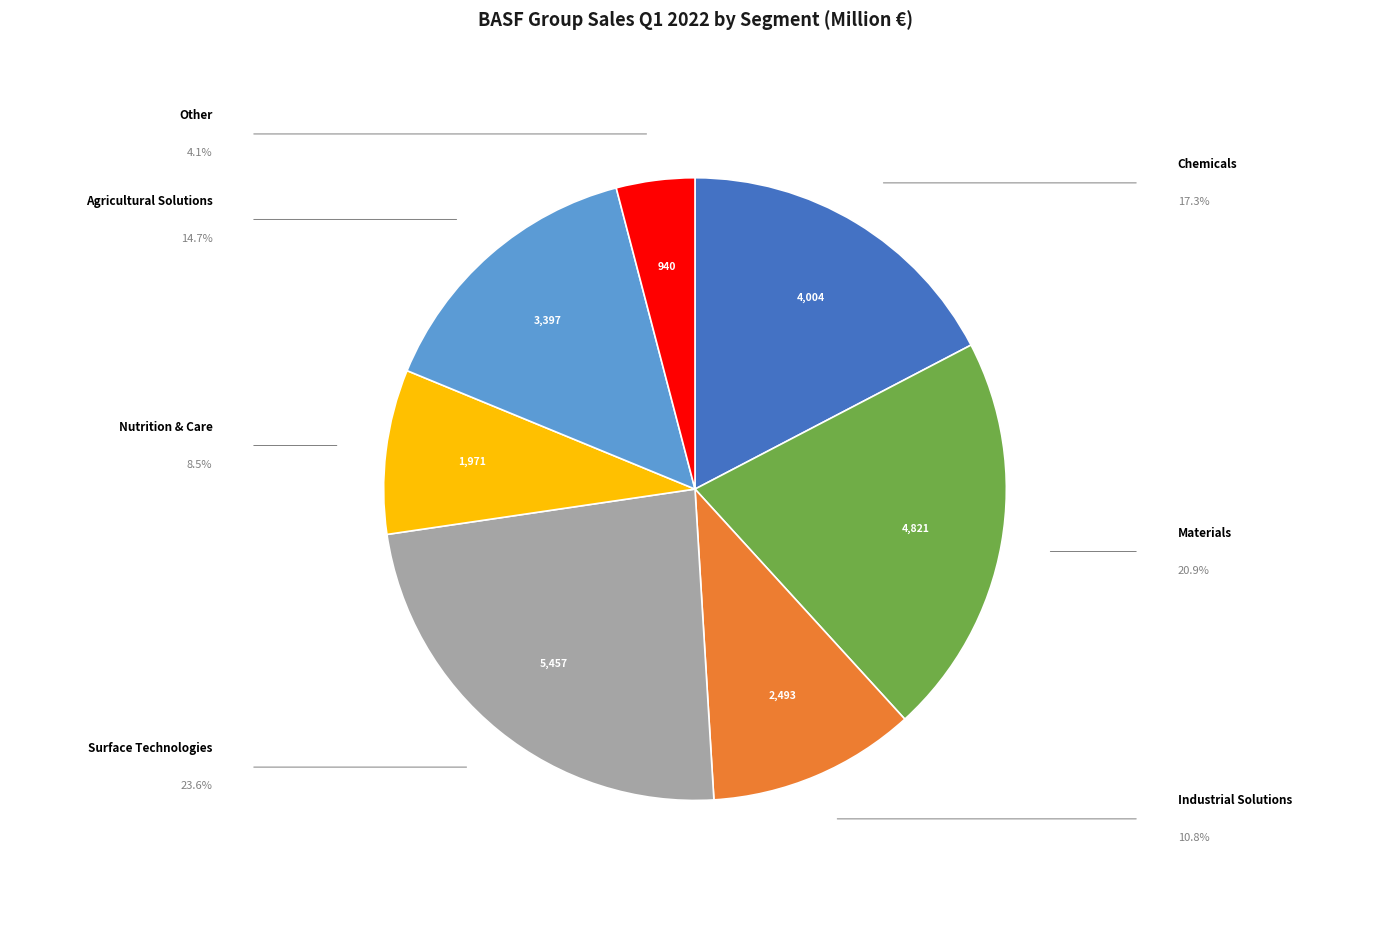

Does any single category account for the majority?

No